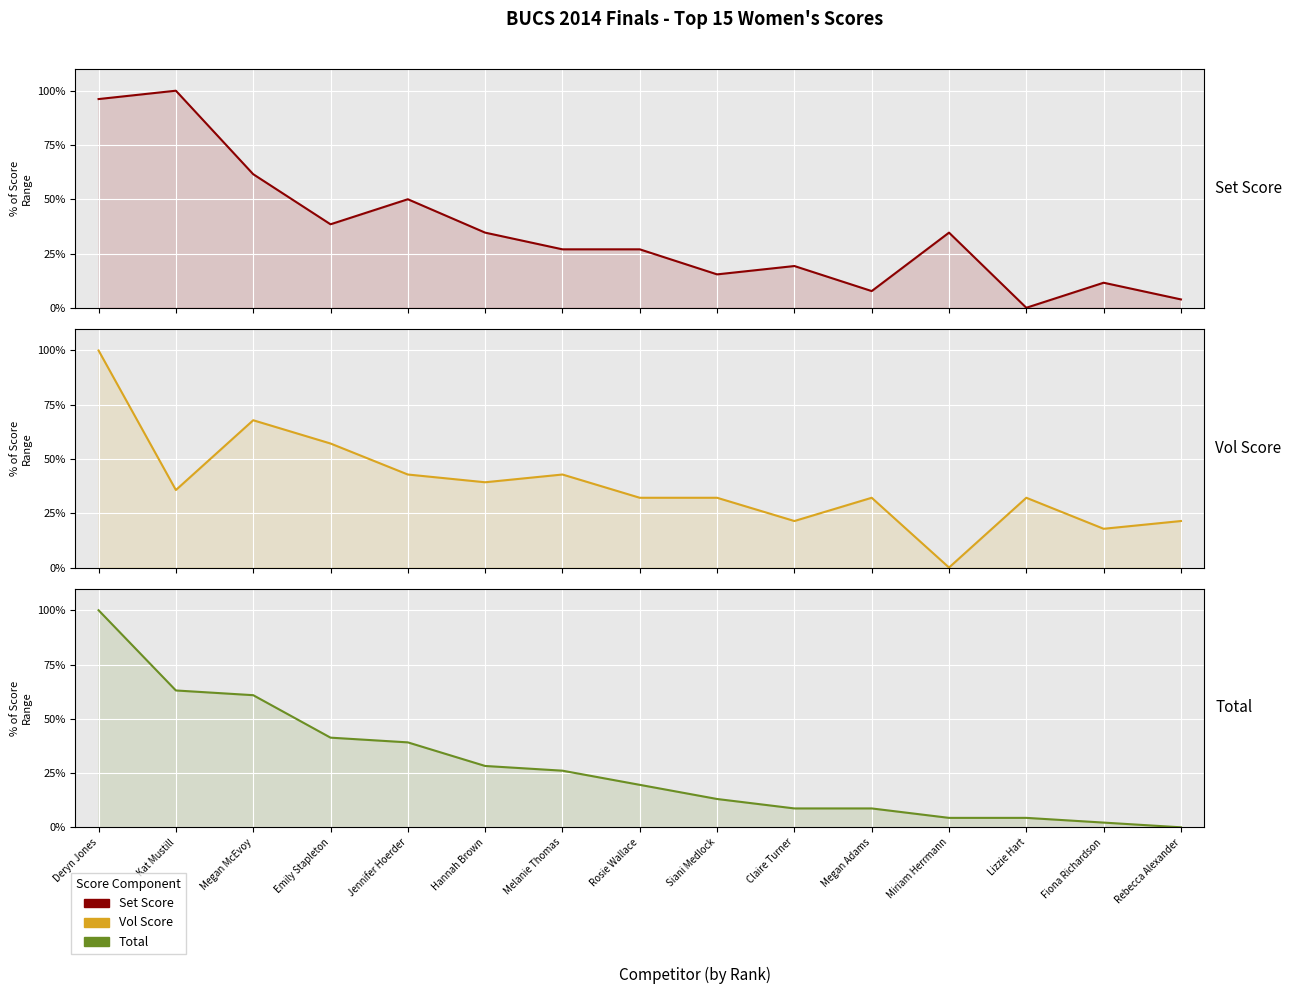

True or false: Set Score has a value of 26.9 at Melanie Thomas.

True